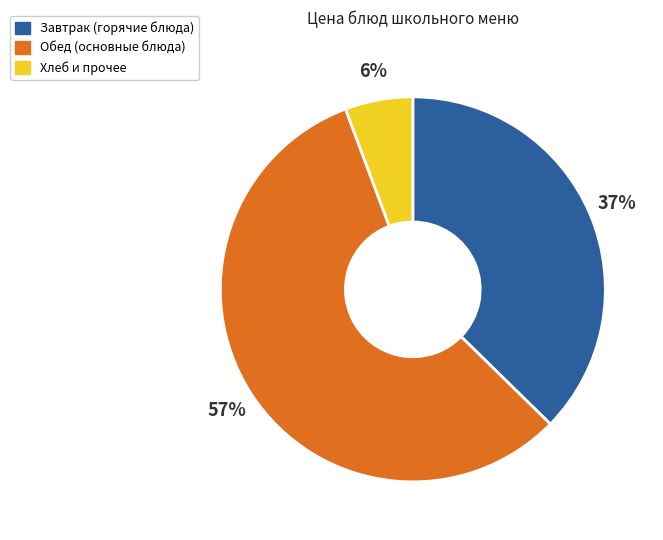

How many segments does this pie chart have?

3